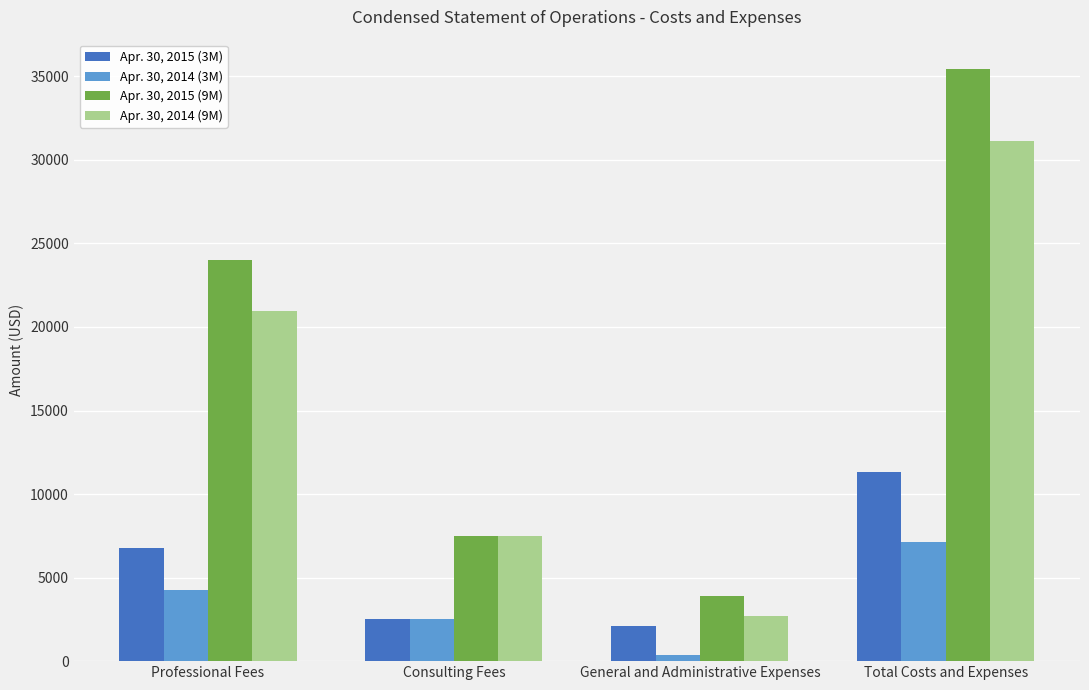

Rank the categories by Apr. 30, 2015 (9M) value from lowest to highest.

General and Administrative Expenses, Consulting Fees, Professional Fees, Total Costs and Expenses